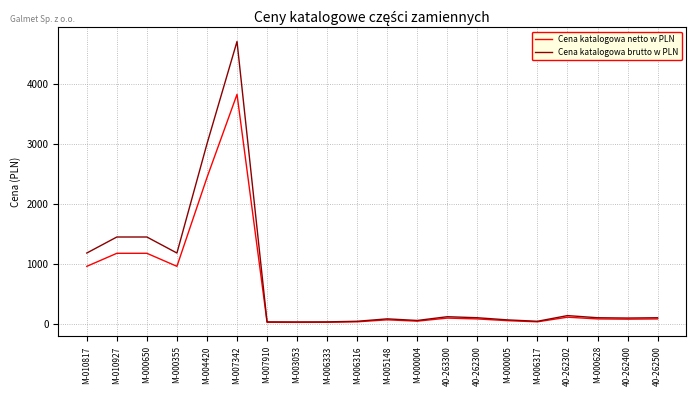

What is the difference between the highest and lowest values at M-000355?

221.5